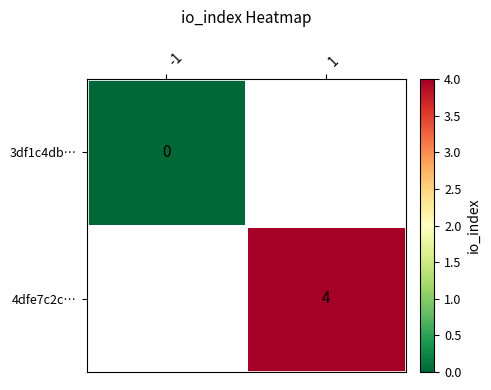

The 4dfe7c2c… series shows 4 at 1. True or false?

True